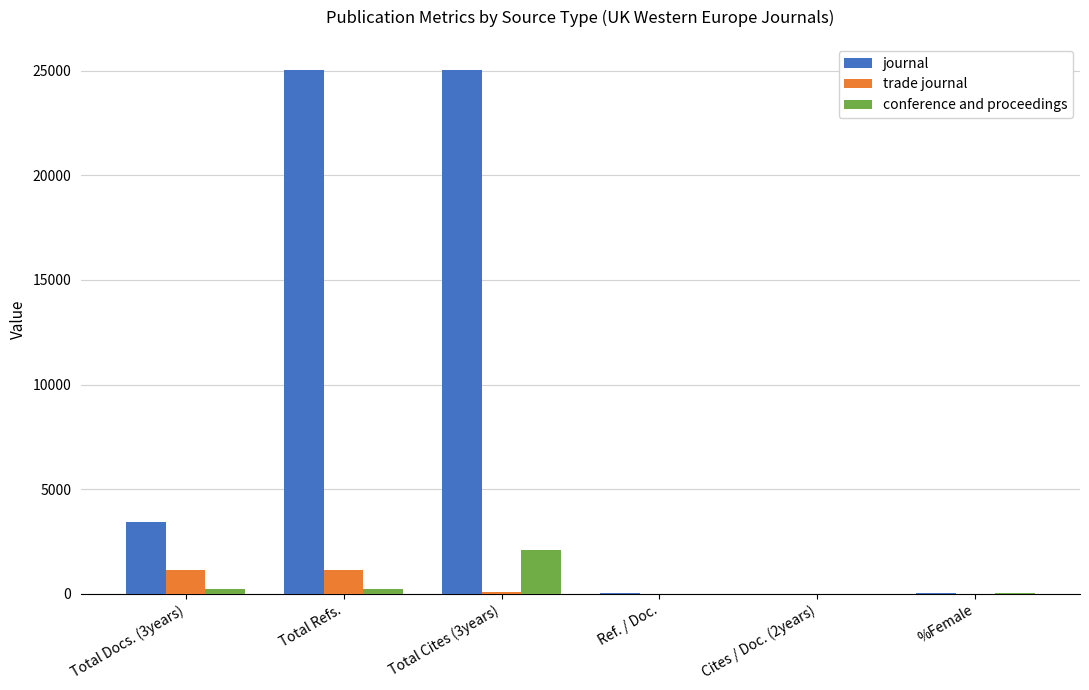

Which series has the largest total across all categories?

journal